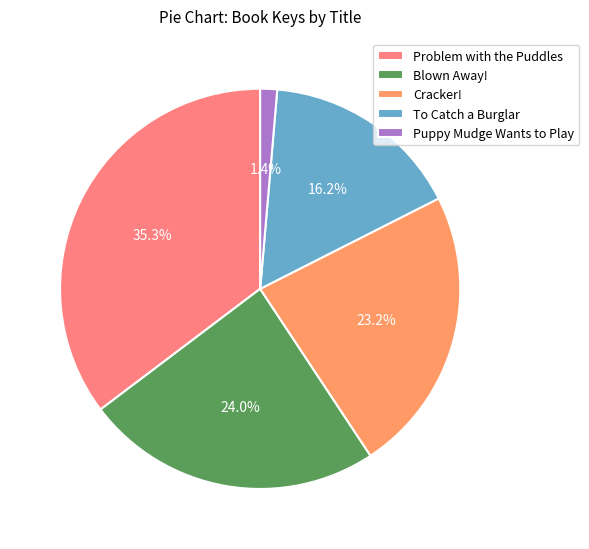

Combined, do Blown Away! and Puppy Mudge Wants to Play account for over 50%?

No